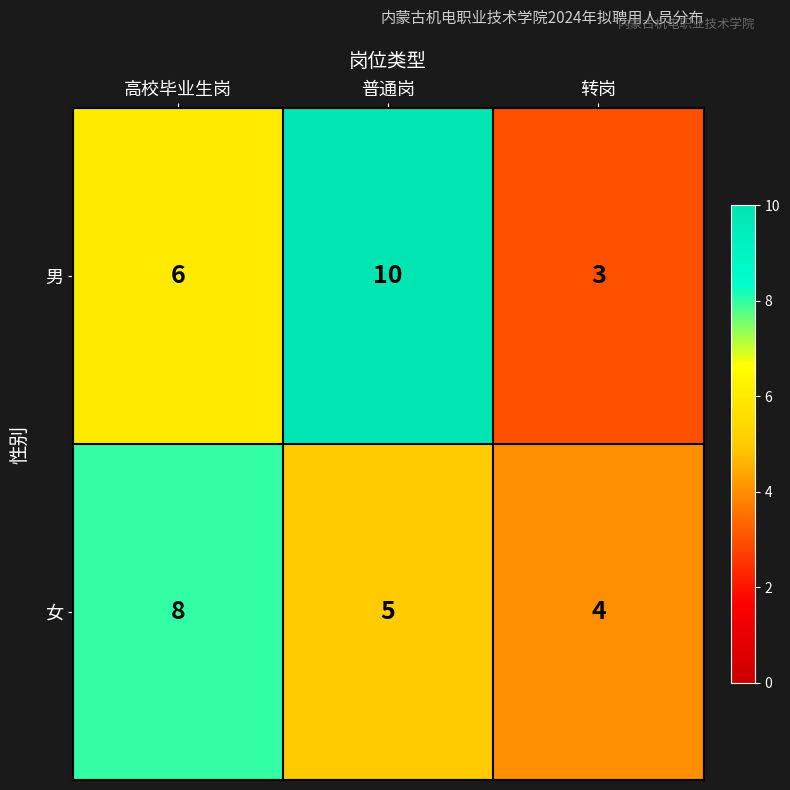

At which category does the chart reach its minimum across all series?

转岗